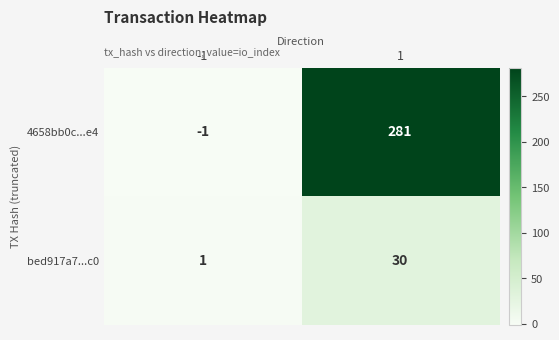

Reading left to right, list all the values displayed in this chart.

4658bb0c...e4: -1	281
bed917a7...c0: 1	30